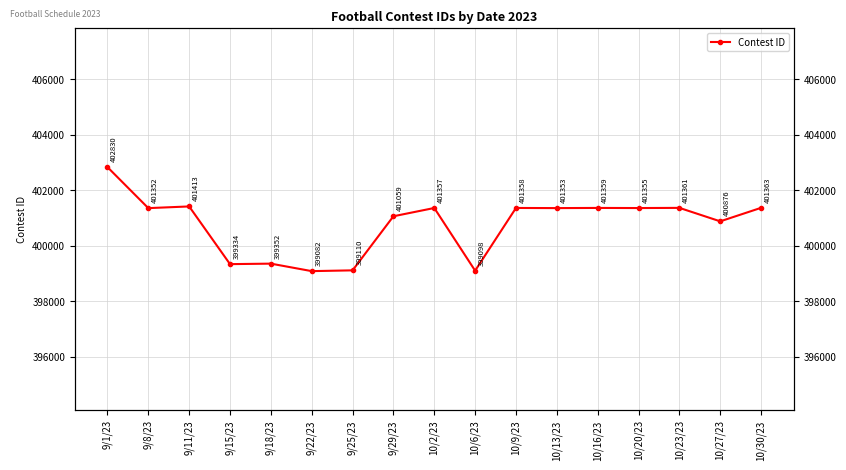

Approximately how many times larger is the value at 10/30/23 compared to 10/20/23?

1.0